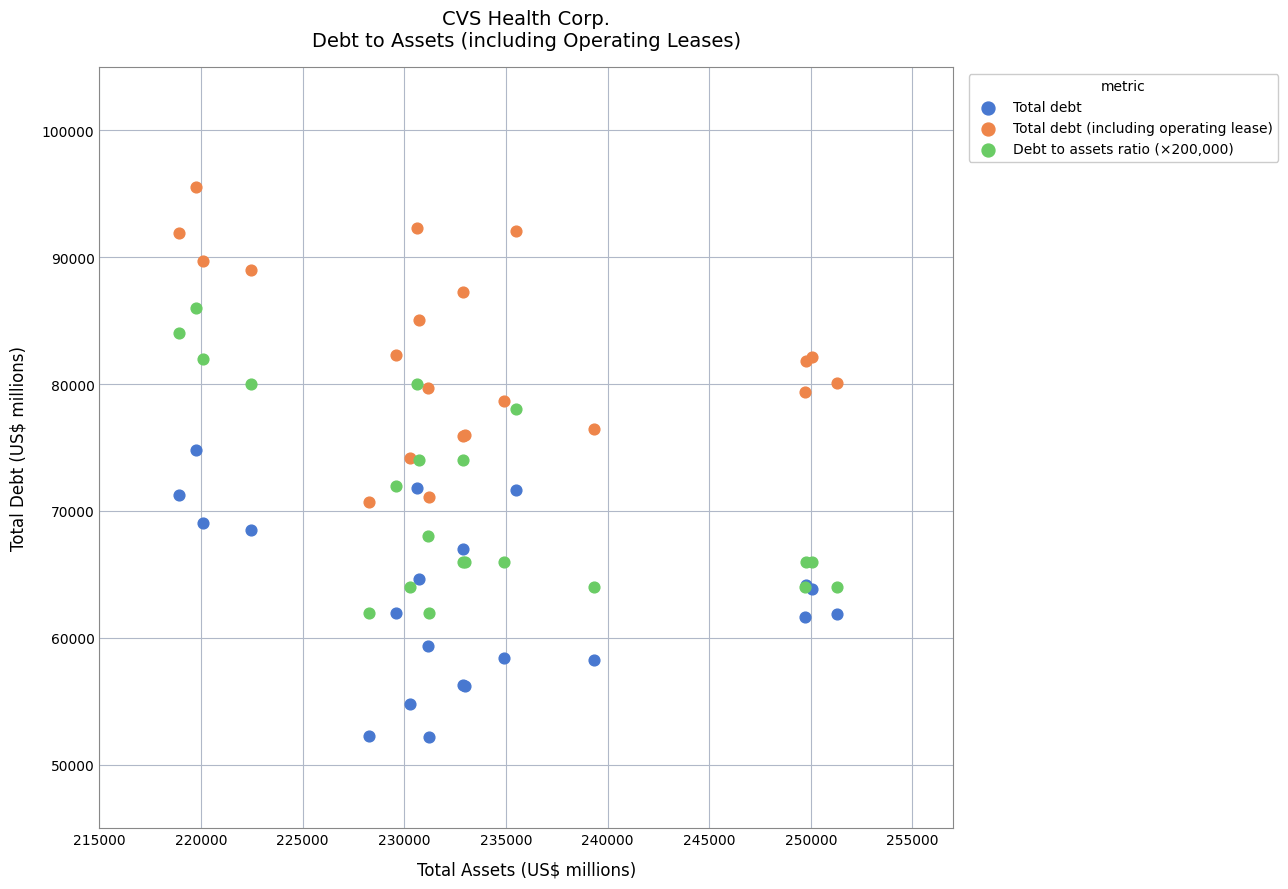

What is the X range (max minus min) for the scatter plot?

32402